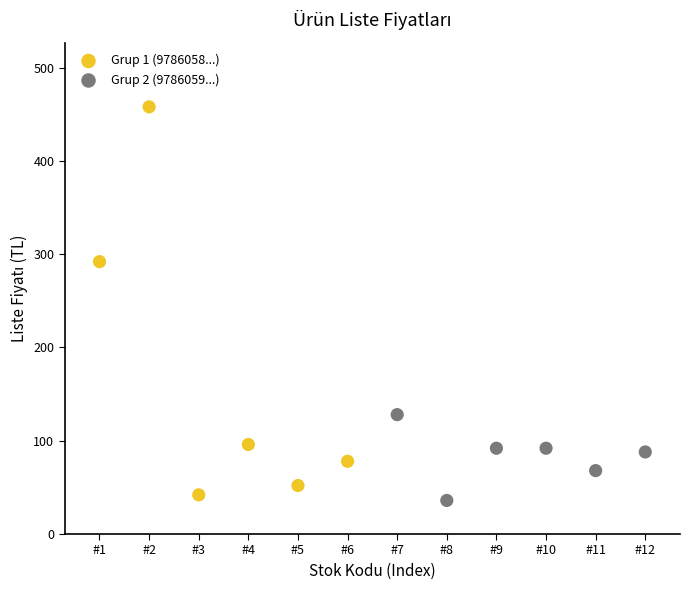

What are all the series names shown in the legend?

Grup 1 (9786058...), Grup 2 (9786059...)